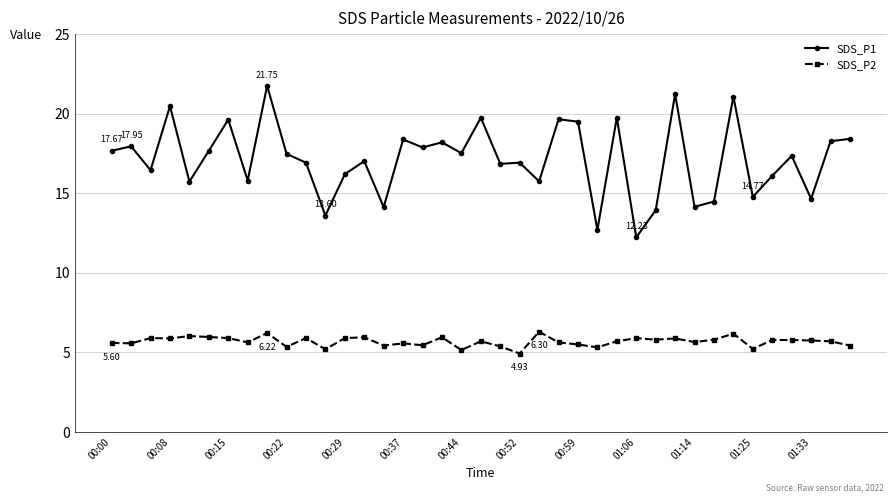

Count the number of data series in this chart.

2